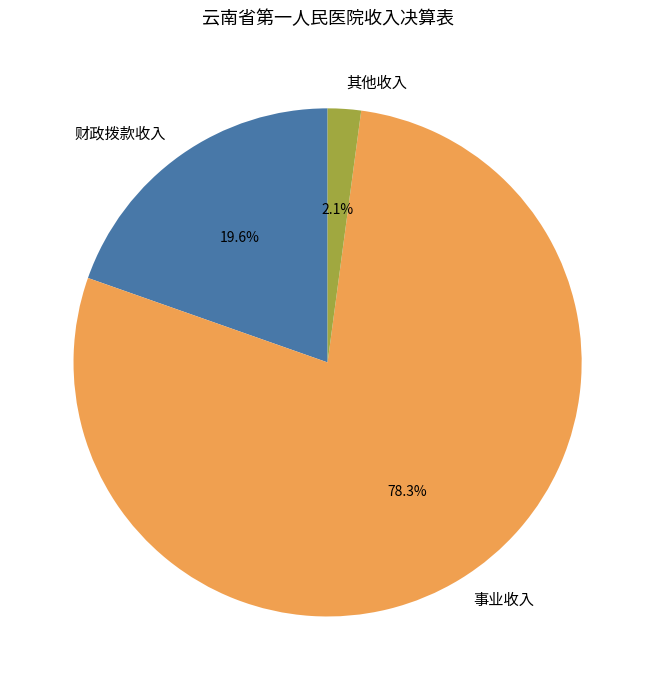

What is the smallest slice in the pie chart?

其他收入